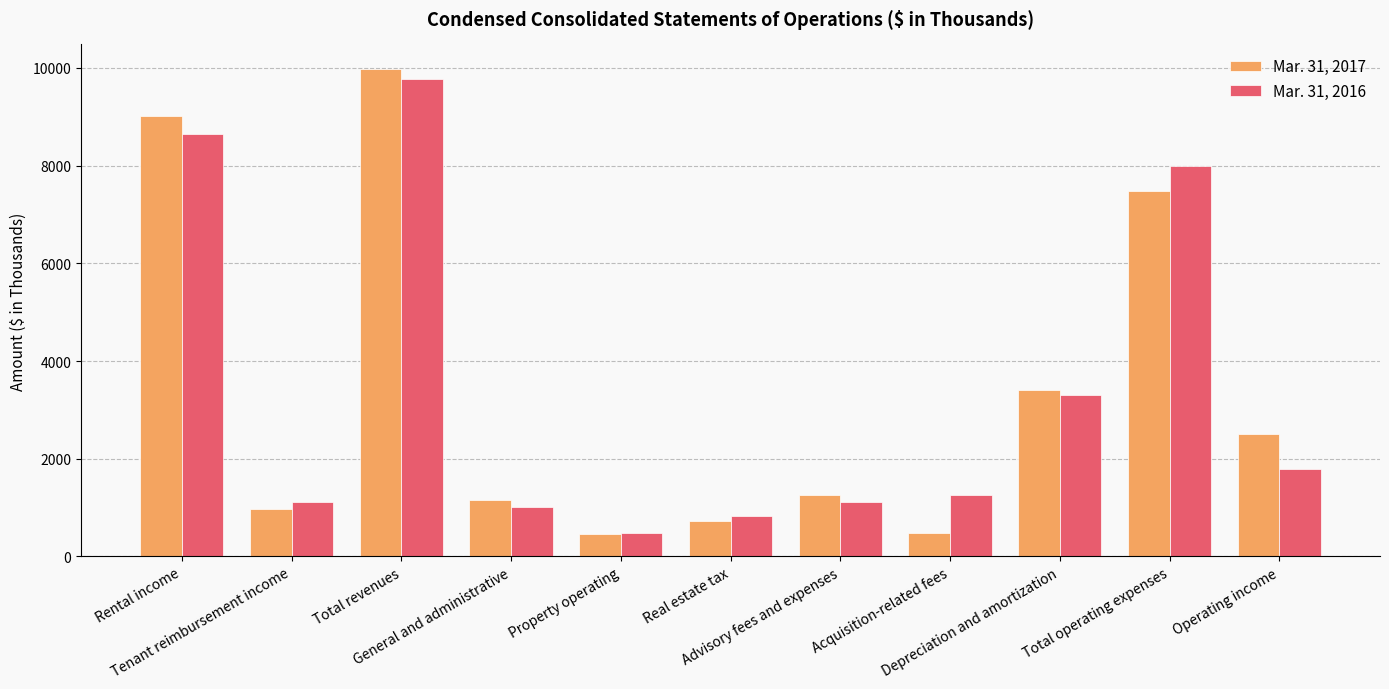

Rank the series by their maximum value, from highest to lowest.

Mar. 31, 2017, Mar. 31, 2016